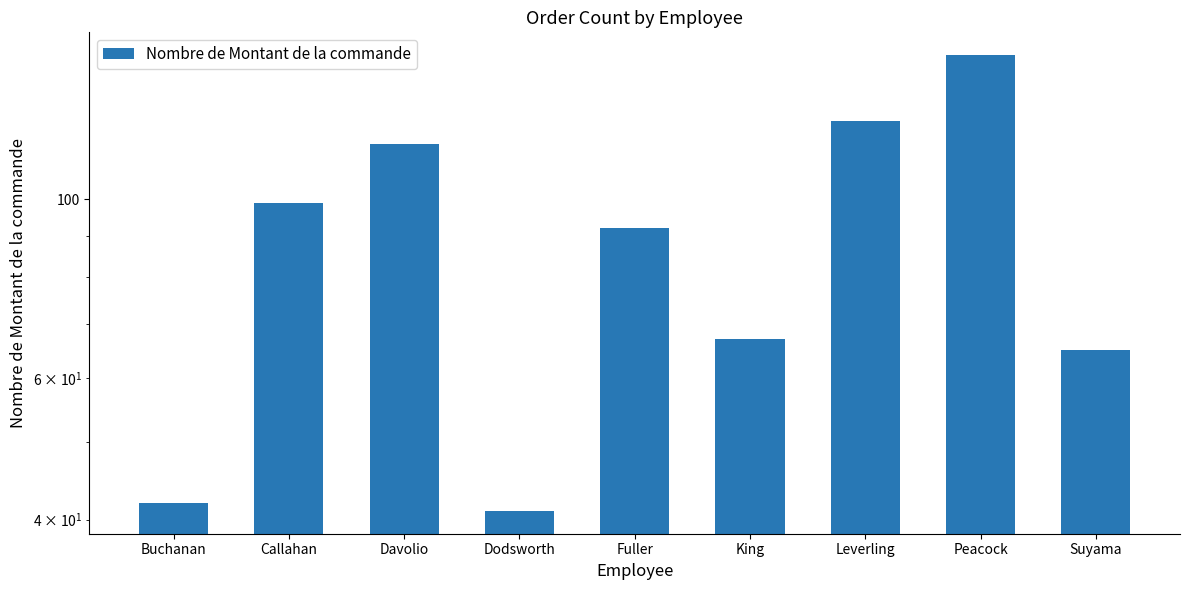

Are the bars grouped side by side (vs. stacked)?

No